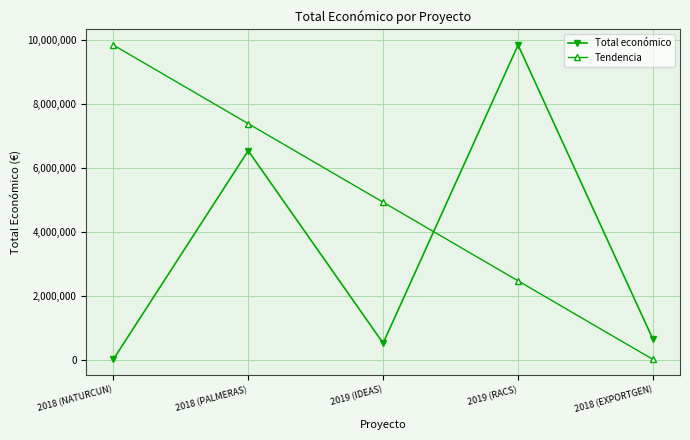

Which series has the largest total across all categories?

Tendencia